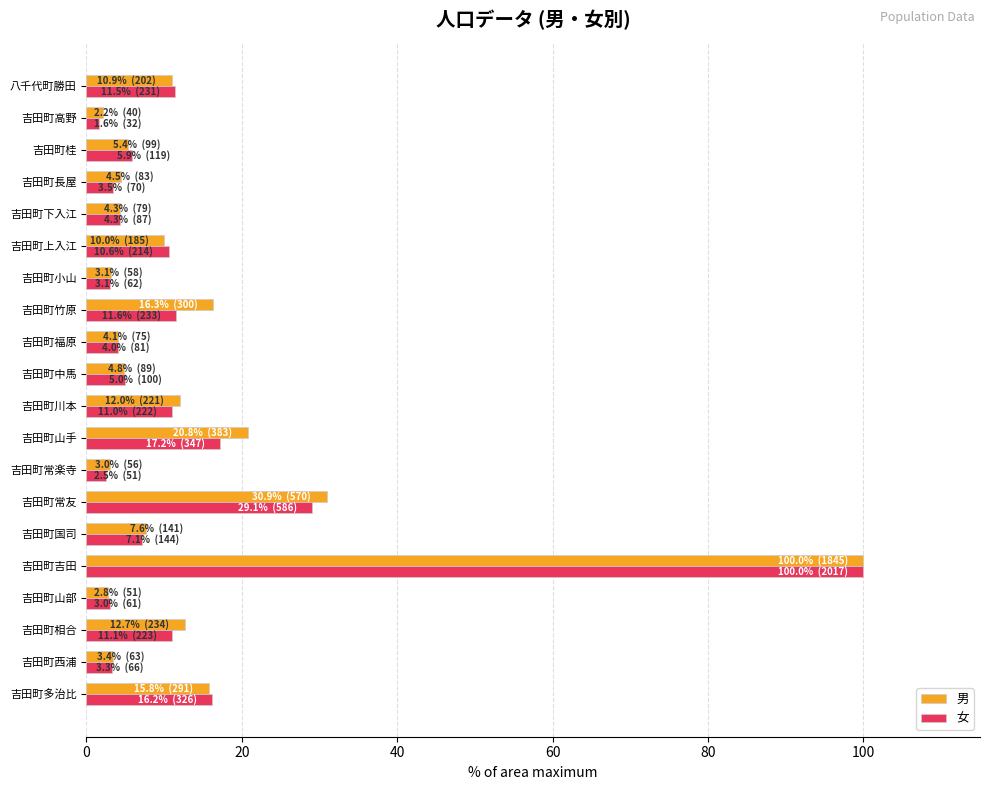

At which category is the sum across all series the highest?

吉田町吉田